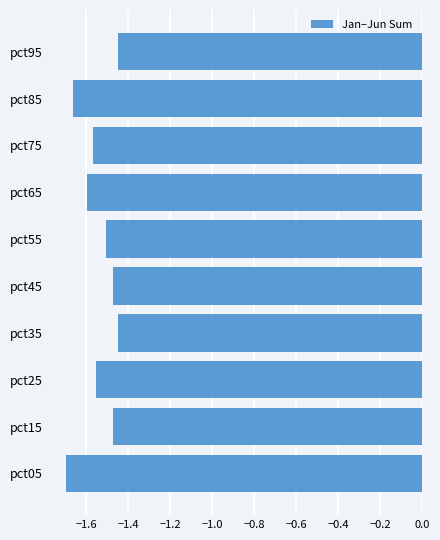

True or false: the data shows -1.5 at pct15.

True